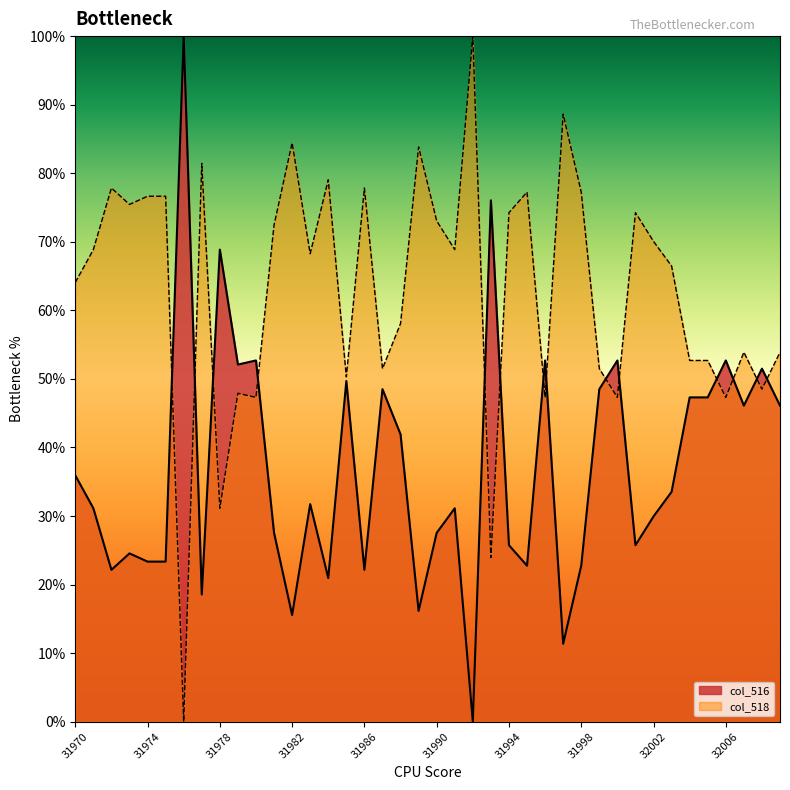

At how many categories does at least one series exceed 69?

20